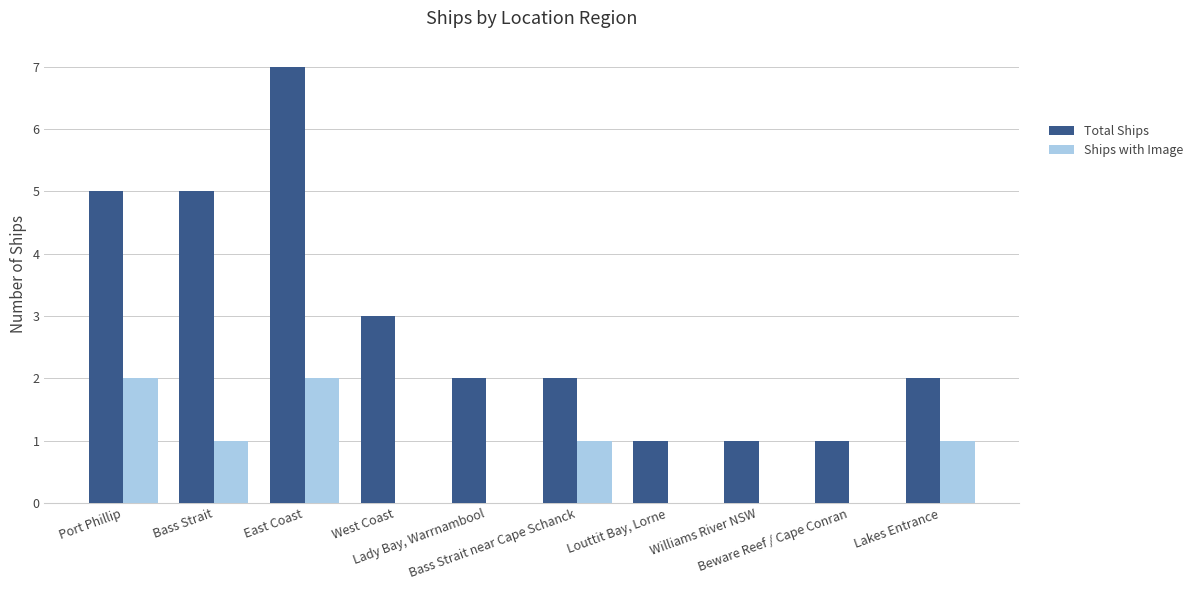

Which series has the largest total across all categories?

Total Ships